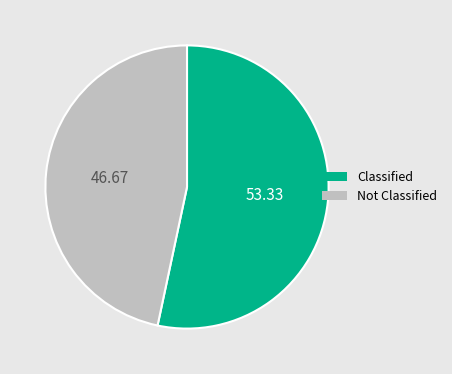

Count the number of slices in the pie.

2